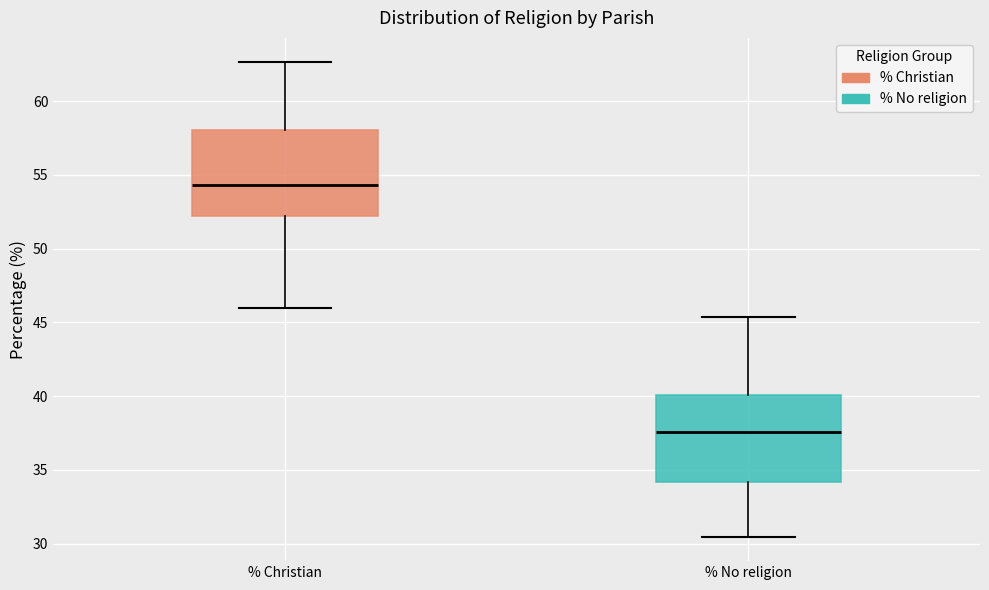

Where is the upper edge of the box for % No religion on the y-axis? The values are not printed on the chart, so give them approximately, as read against the axis.

40.0